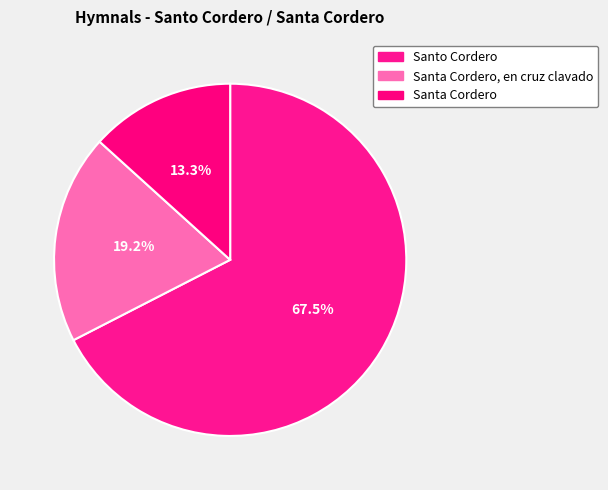

How many slices are in this pie chart?

3